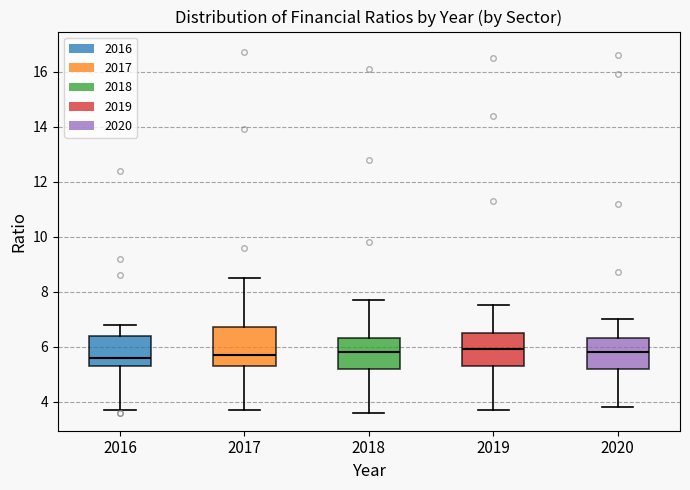

Reading left to right, transcribe this box plot: for each box, give where its median line is, the range the box spans, and where its two whiskers end, as read against the y-axis. The values are not printed on the chart, so give them approximately, as read against the axis.

2016: median 5.6, box 5.4 to 6.4, whiskers 3.8 to 6.8
2017: median 5.8, box 5.4 to 6.8, whiskers 3.8 to 8.6
2018: median 5.8, box 5.2 to 6.4, whiskers 3.6 to 7.8
2019: median 6.0, box 5.4 to 6.6, whiskers 3.8 to 7.6
2020: median 5.8, box 5.2 to 6.4, whiskers 3.8 to 7.0